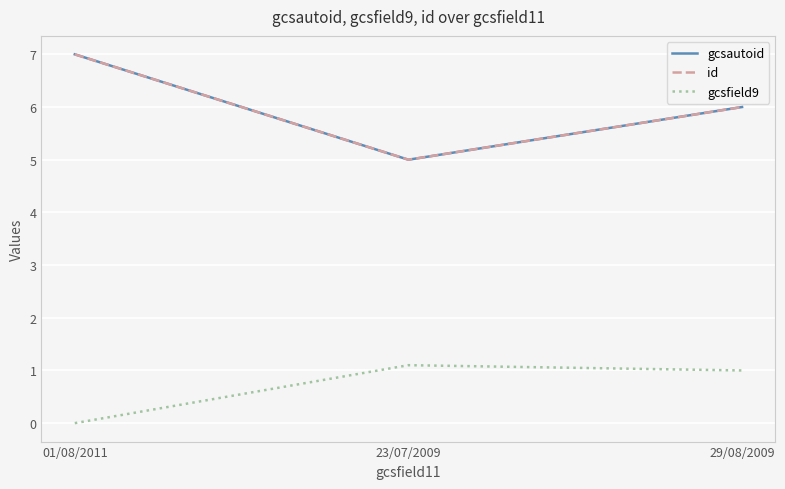

True or false: gcsautoid has a value of 8.7 at 29/08/2009.

False